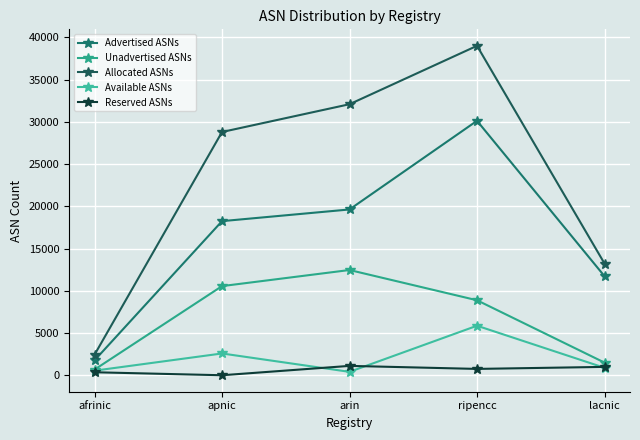

List the labels in order of Allocated ASNs value, largest first.

ripencc, arin, apnic, lacnic, afrinic